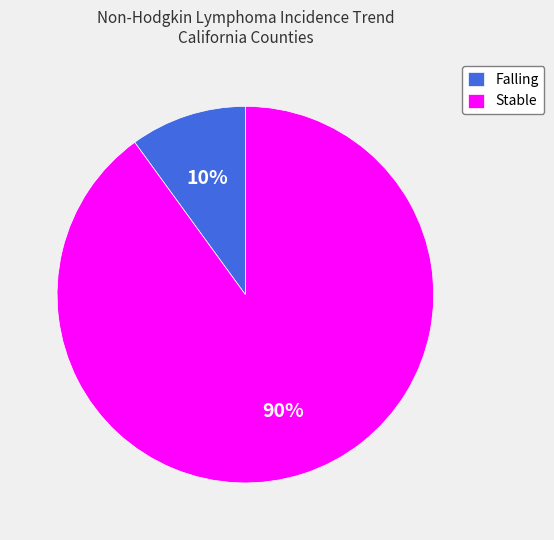

True or false: Falling accounts for 1% of the total.

False